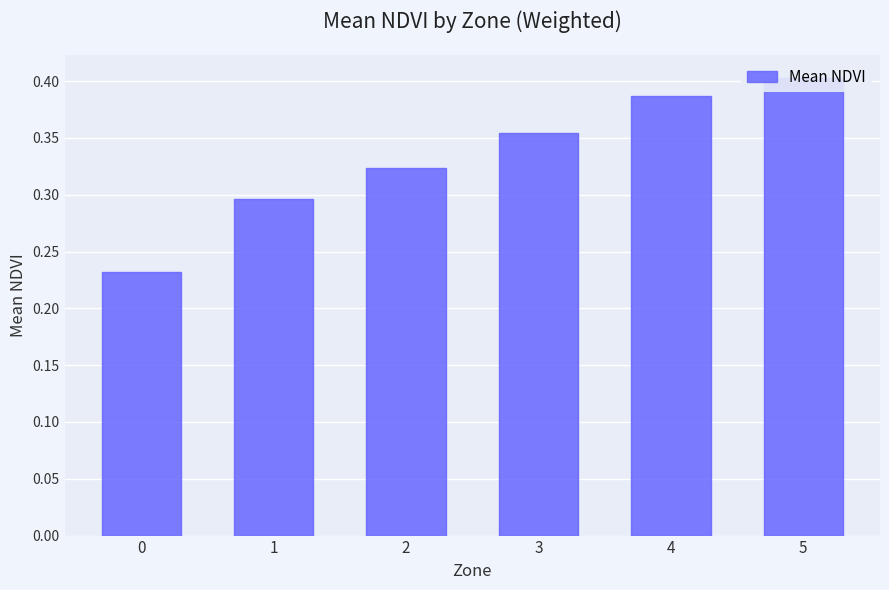

The chart shows a value of 0.3 at 1. True or false?

True